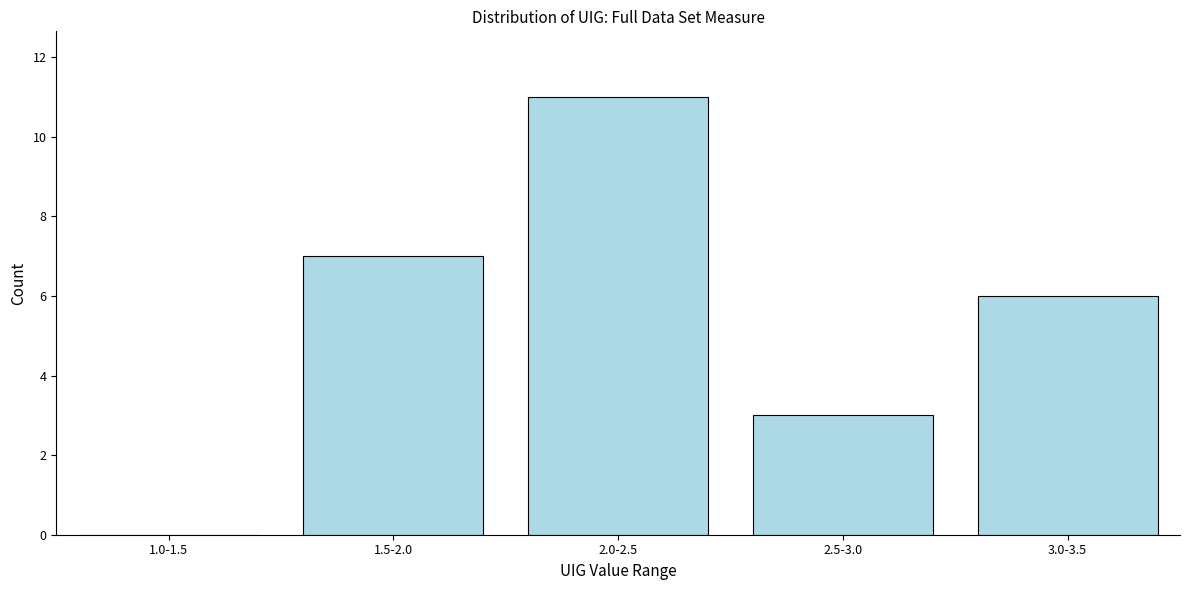

Reading right to left, list all the values displayed in this chart.

3.0-3.5=6	2.5-3.0=3	2.0-2.5=11	1.5-2.0=7	1.0-1.5=0